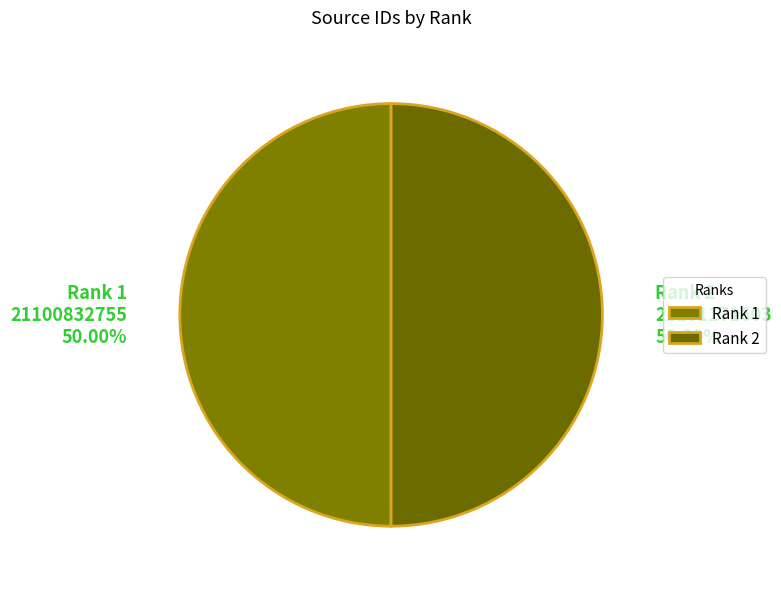

Do Rank 2 21101171603 50.00% and Rank 1 21100832755 50.00% together represent more than half of the pie?

Yes